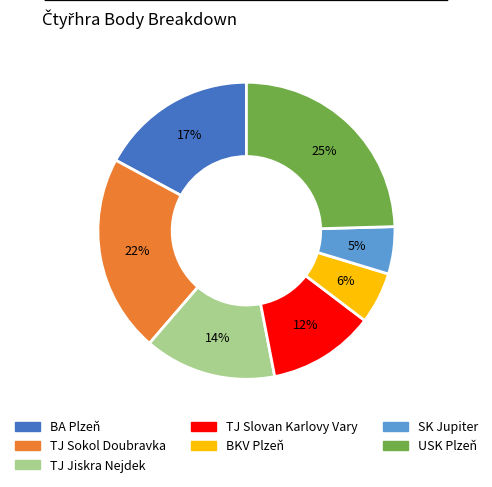

To the nearest percent, what is the average slice percentage?

14%